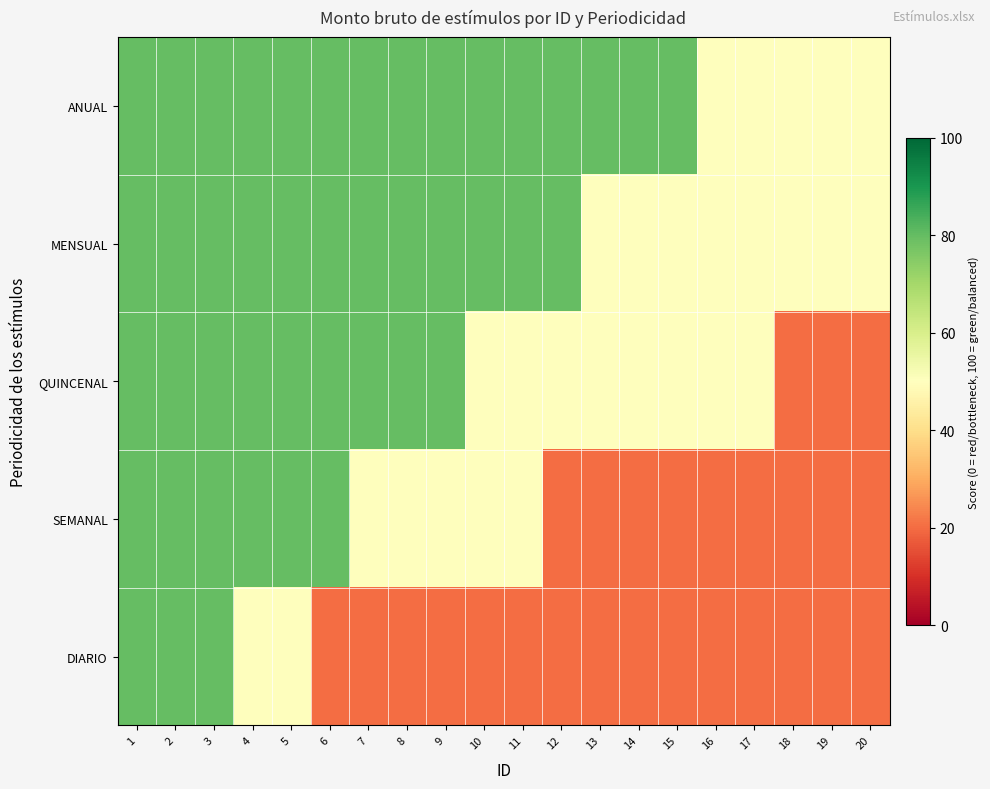

Which series changed the most between 7 and 13?

MENSUAL